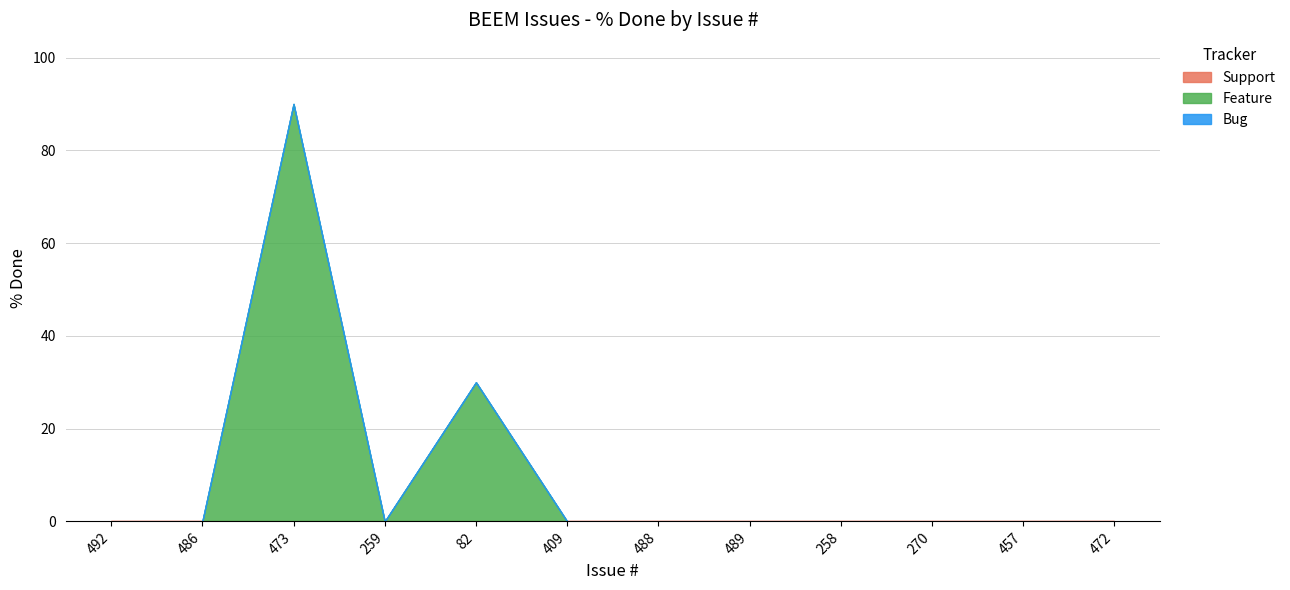

What is the difference between the maximum and minimum values?

90